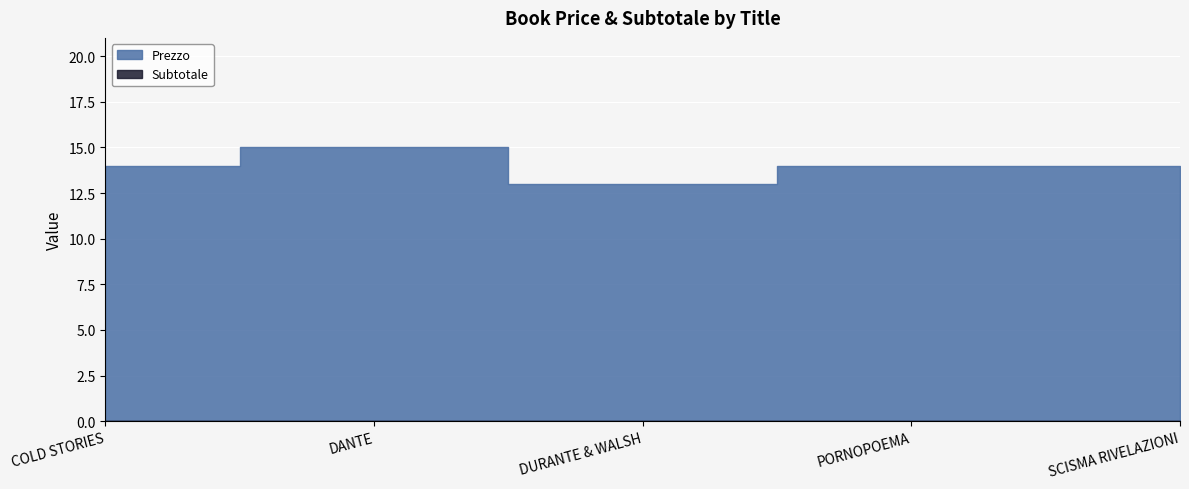

Does the chart display data point markers on the line(s)?

No